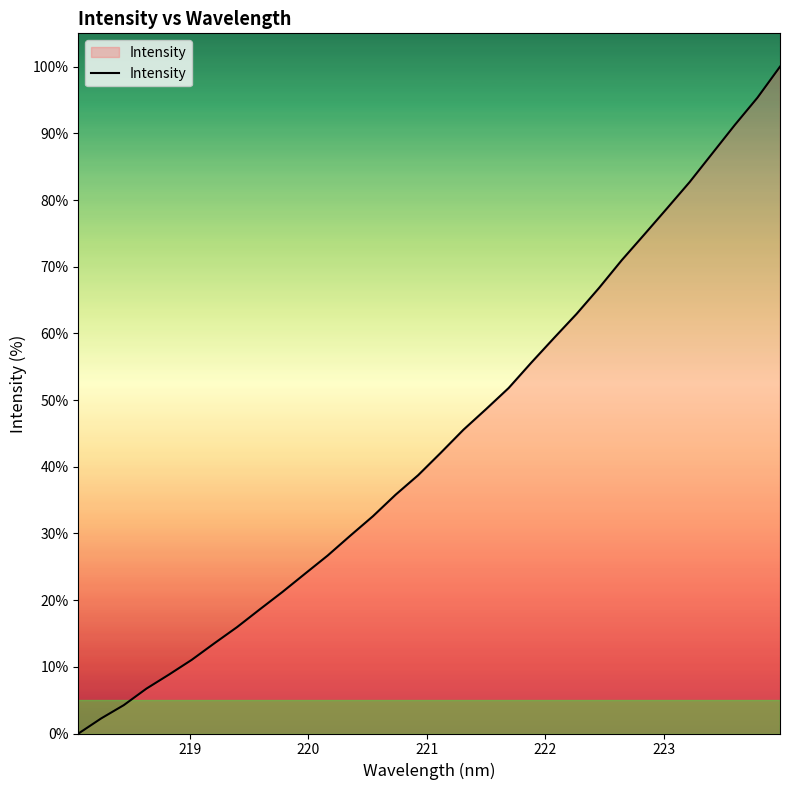

How many values are above zero?

31